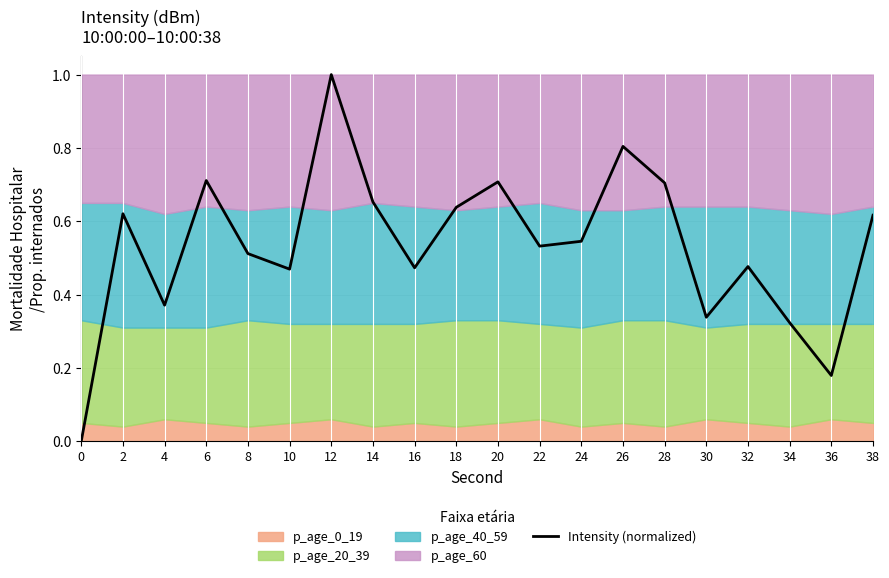

Reading left to right, transcribe all the data shown in this chart.

0=0.0	2=0.6	4=0.4	6=0.7	8=0.5	10=0.5	12=1.0	14=0.7	16=0.5	18=0.6	20=0.7	22=0.5	24=0.5	26=0.8	28=0.7	30=0.3	32=0.5	34=0.3	36=0.2	38=0.6